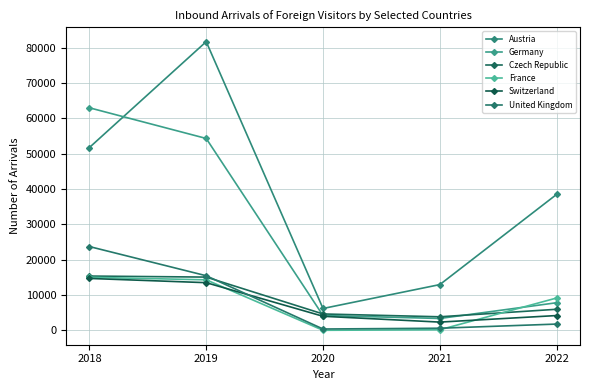

True or false: Switzerland and Czech Republic cross at least once.

False